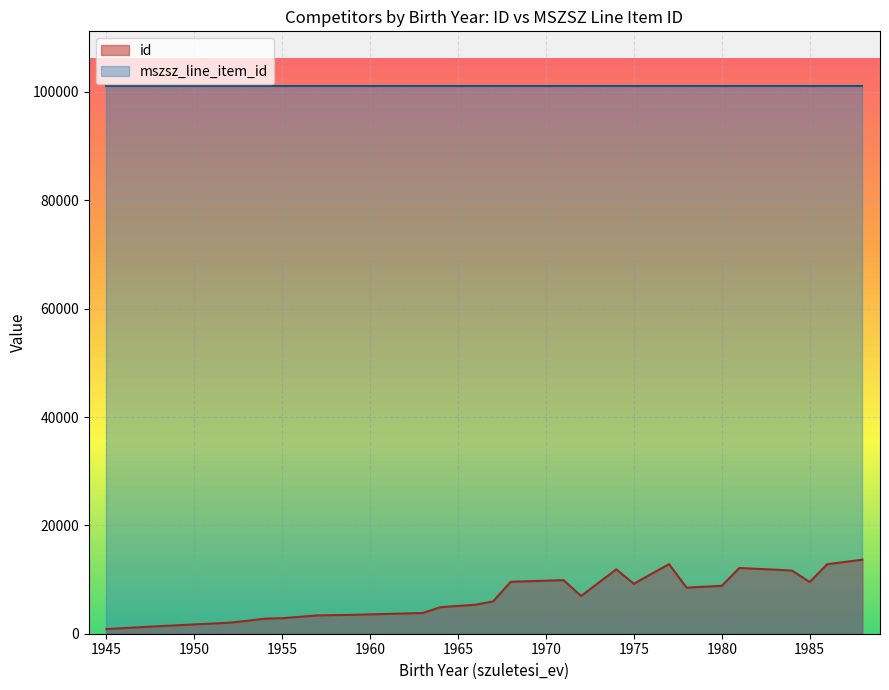

Does the chart display data point markers on the line(s)?

No